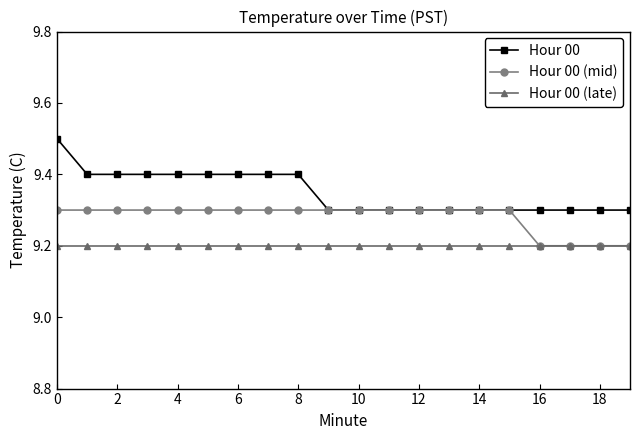

Reading left to right, extract all data points from this chart.

Hour 00: 9.5	9.4	9.4	9.4	9.4	9.4	9.4	9.4	9.4	9.3	9.3	9.3	9.3	9.3	9.3	9.3	9.3	9.3	9.3	9.3
Hour 00 (mid): 9.3	9.3	9.3	9.3	9.3	9.3	9.3	9.3	9.3	9.3	9.3	9.3	9.3	9.3	9.3	9.3	9.2	9.2	9.2	9.2
Hour 00 (late): 9.2	9.2	9.2	9.2	9.2	9.2	9.2	9.2	9.2	9.2	9.2	9.2	9.2	9.2	9.2	9.2	9.2	9.2	9.2	9.2